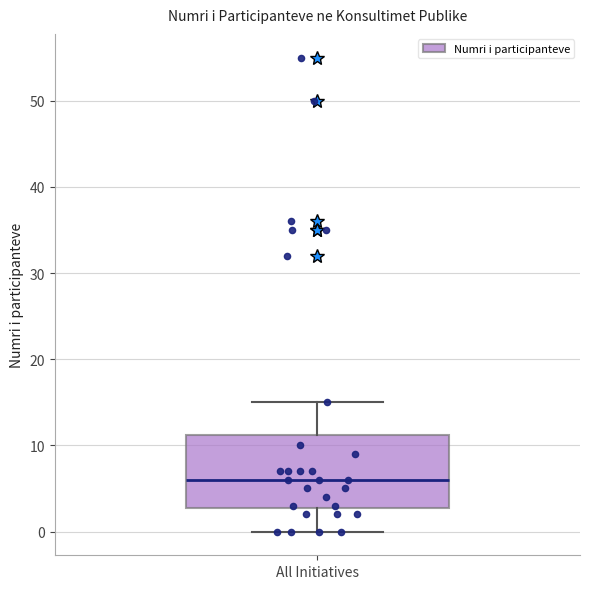

Where is the lower edge of the box for All Initiatives on the y-axis? The values are not printed on the chart, so give them approximately, as read against the axis.

3